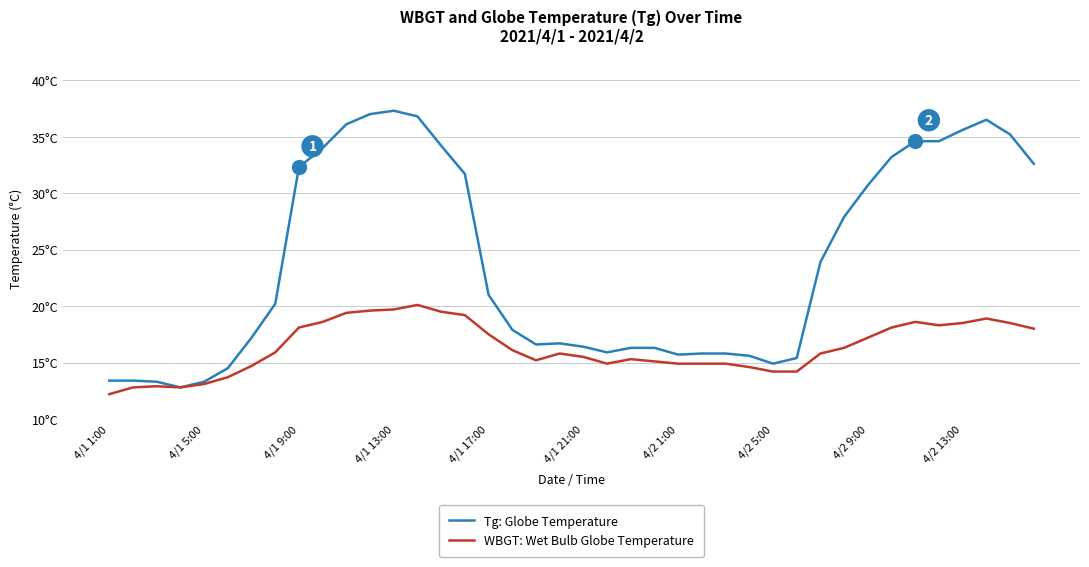

What are all the series names shown in the legend?

Tg: Globe Temperature, WBGT: Wet Bulb Globe Temperature